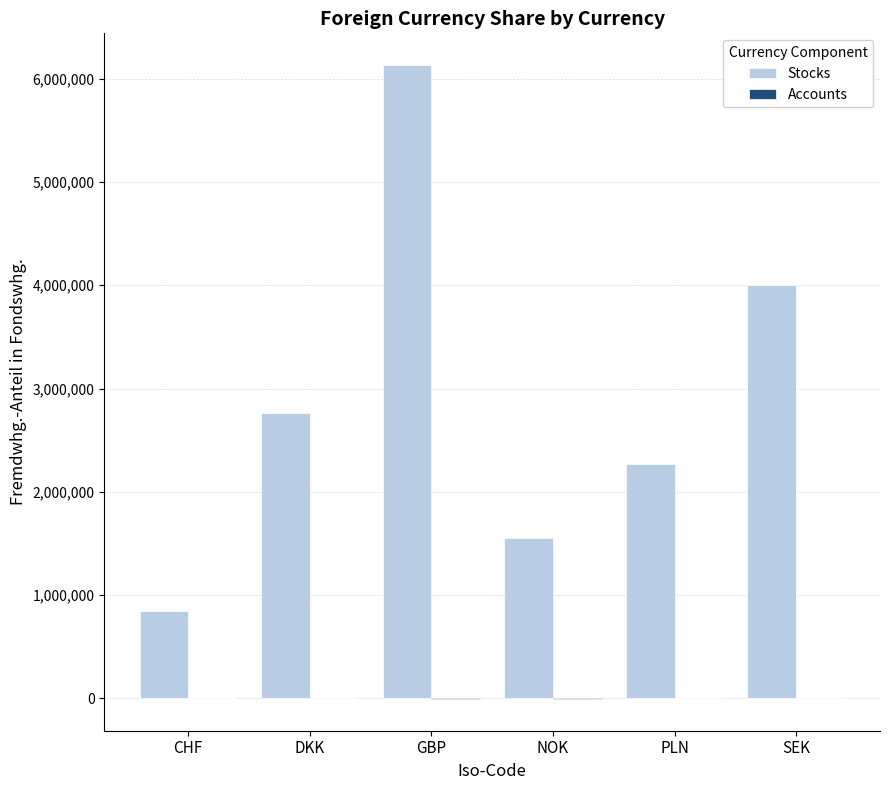

How many series are shown in this chart?

2